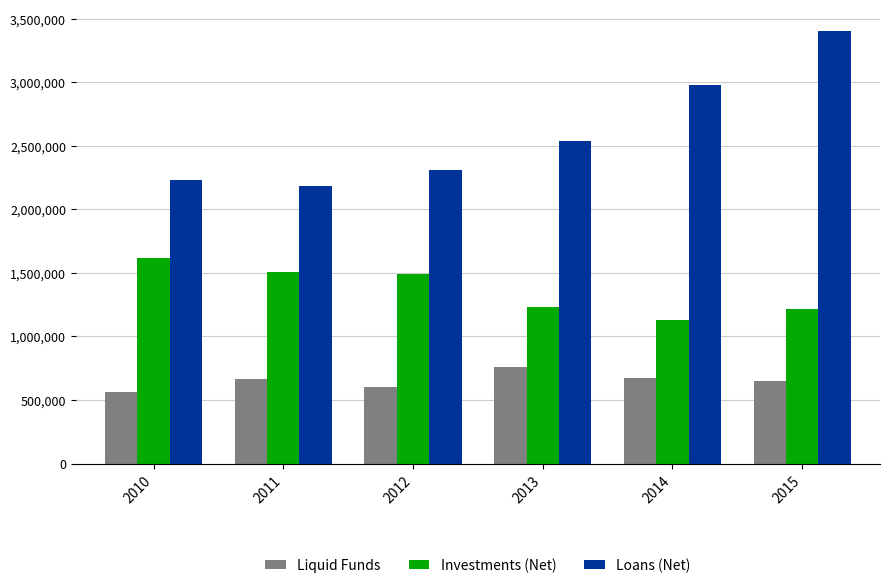

What is the total value across all series at 2015?

5269805